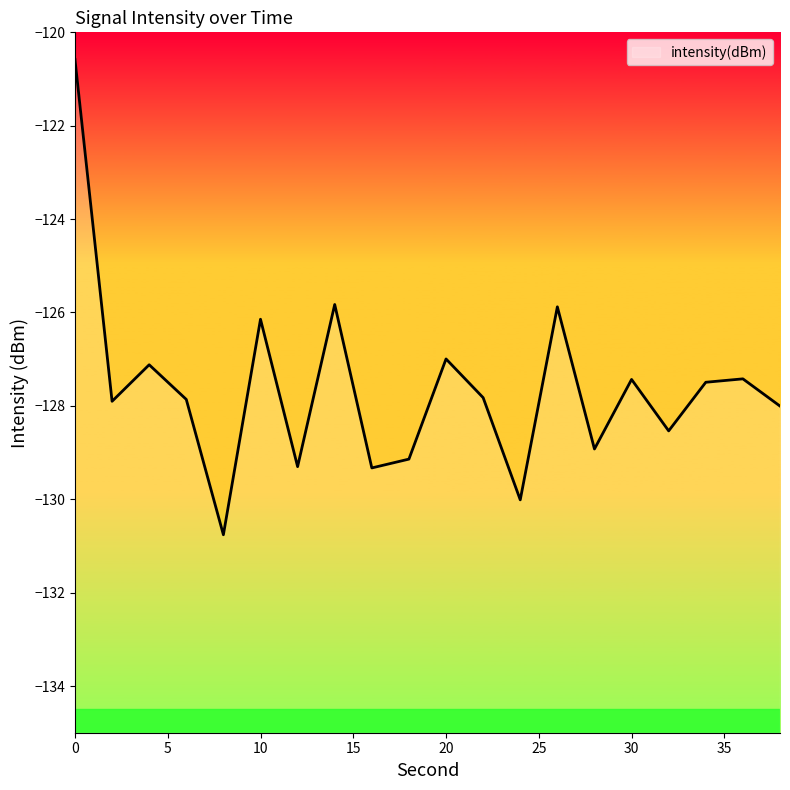

Reading right to left, list all the values displayed in this chart.

38=-128.0	36=-127.4	34=-127.5	32=-128.5	30=-127.4	28=-128.9	26=-125.9	24=-130.0	22=-127.8	20=-127.0	18=-129.1	16=-129.3	14=-125.8	12=-129.3	10=-126.1	8=-130.8	6=-127.9	4=-127.1	2=-127.9	0=-120.6